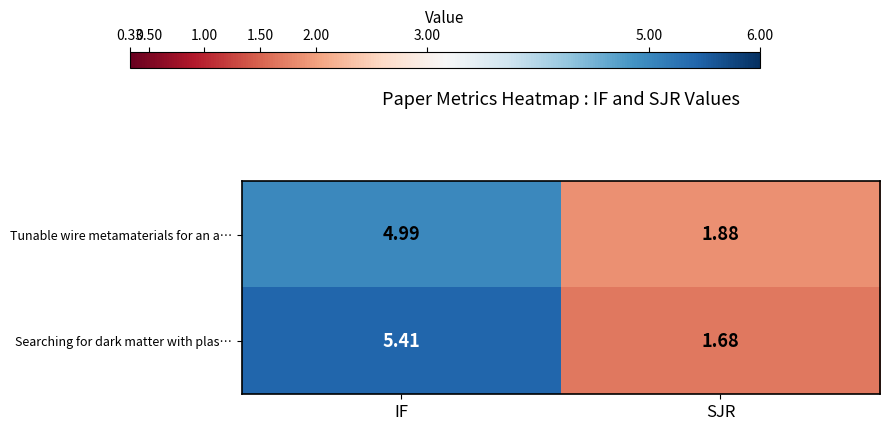

Rank the series at IF from highest to lowest value.

Searching for dark matter with plas…, Tunable wire metamaterials for an a…